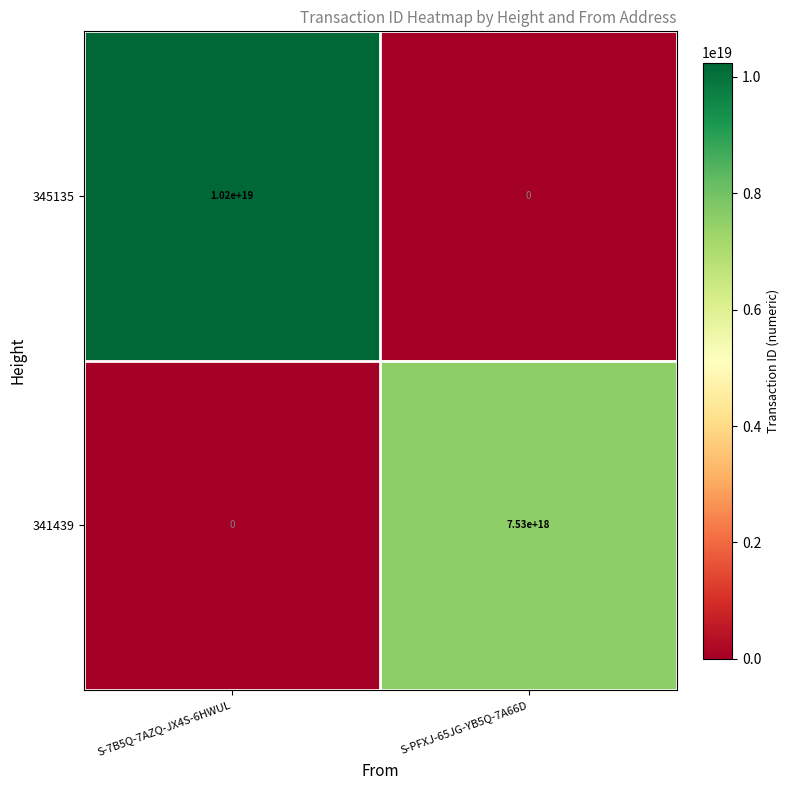

Which series has the largest range (max minus min)?

345135